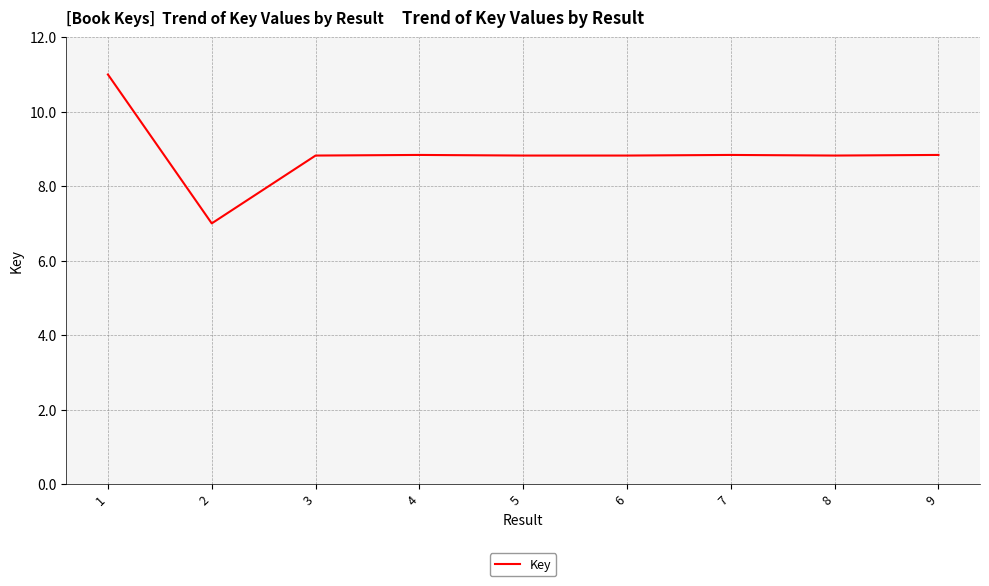

Approximately how many times larger is the value at 3 compared to 4?

1.0